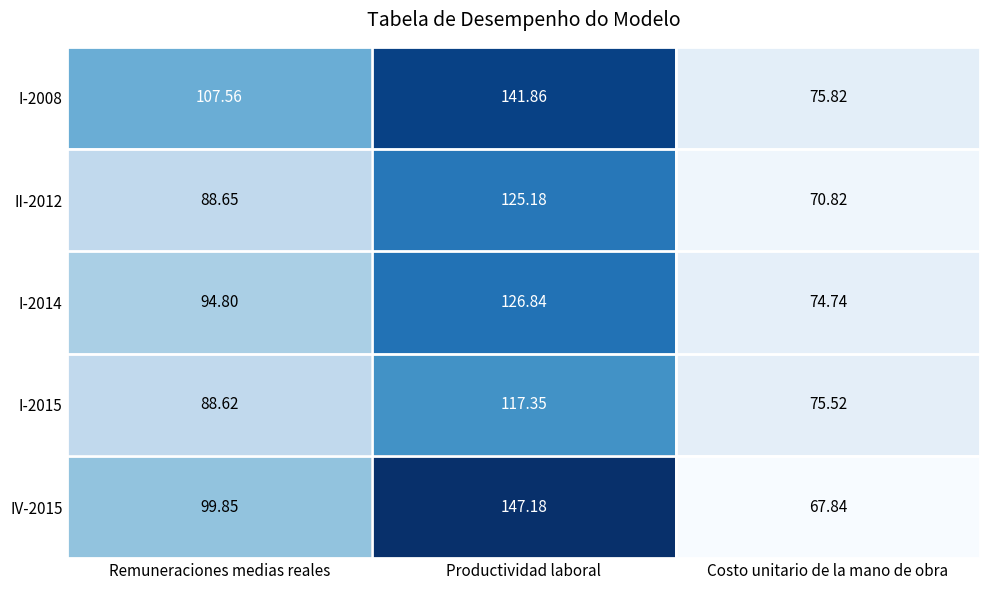

Which label corresponds to the largest value in the chart?

Productividad laboral